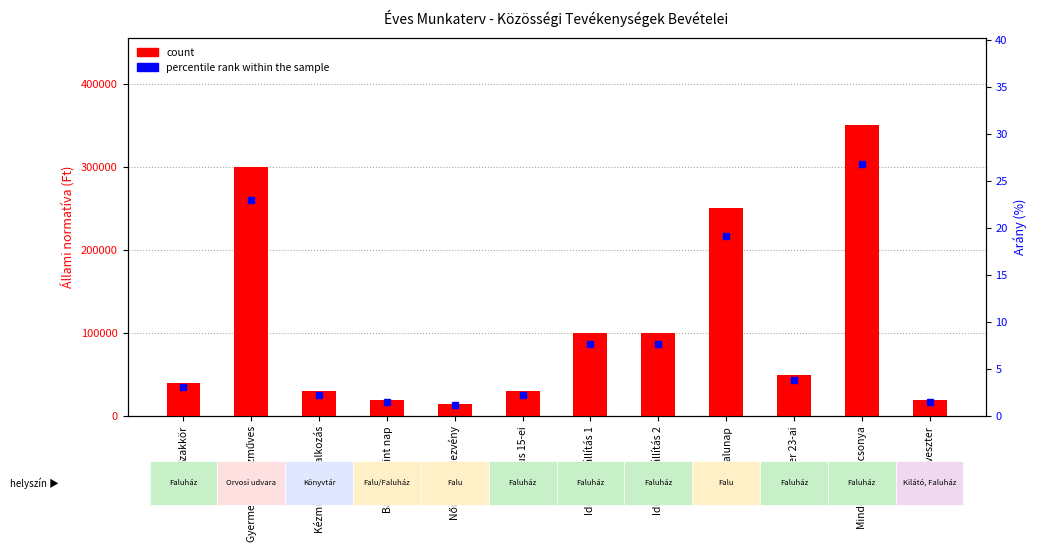

True or false: percentile rank within the sample has a value of 0.9 at Október 23-ai.

False